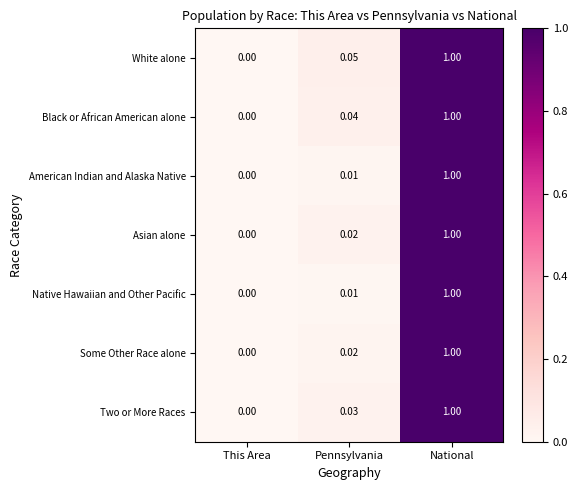

What is the greatest value displayed?

1.0